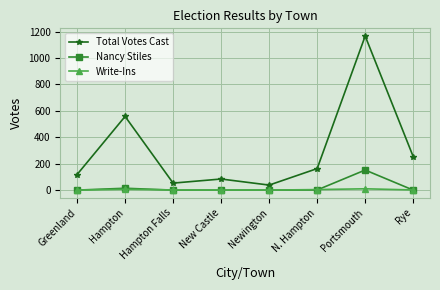

What is the label of the 1st point from the right?

Rye